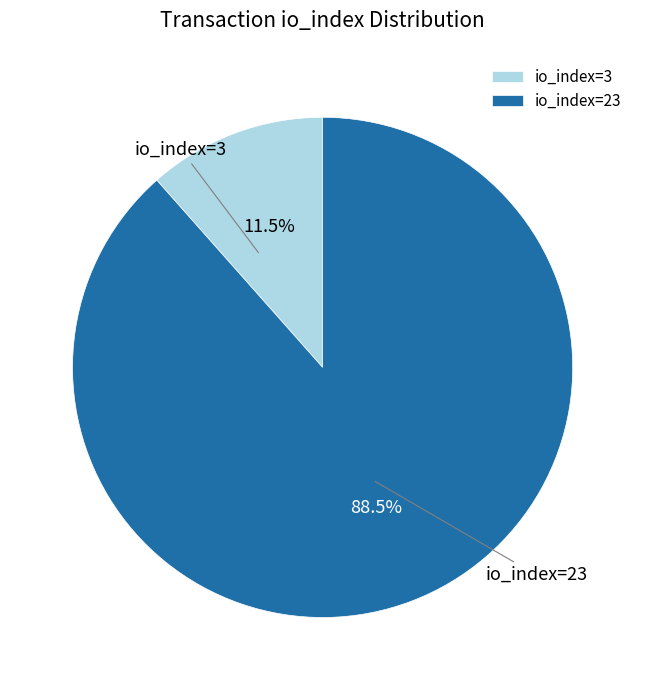

Combined, do io_index=3 and io_index=23 account for over 50%?

Yes